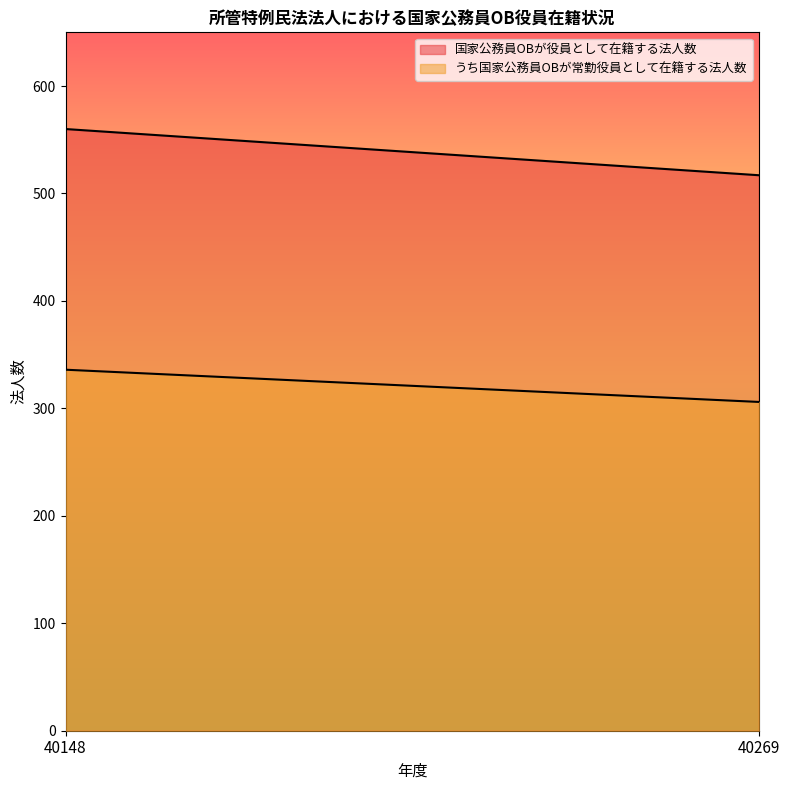

Where is うち国家公務員OBが常勤役員として在籍する法人数 nearest to the value 321?

40148